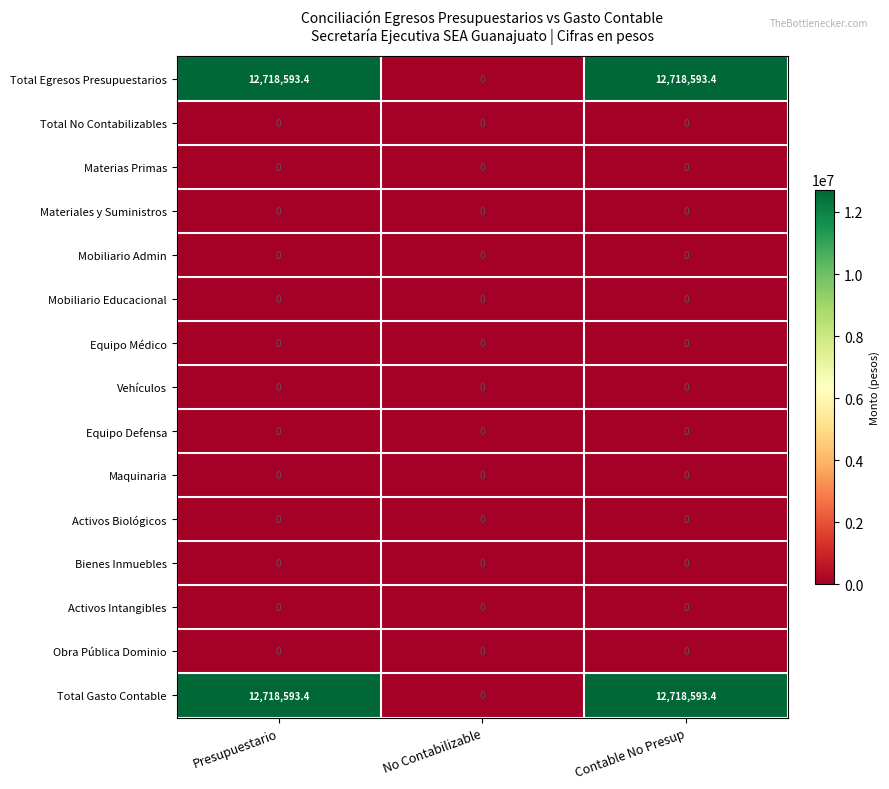

What is the spread (max minus min) of values at Contable No Presup?

12718593.4